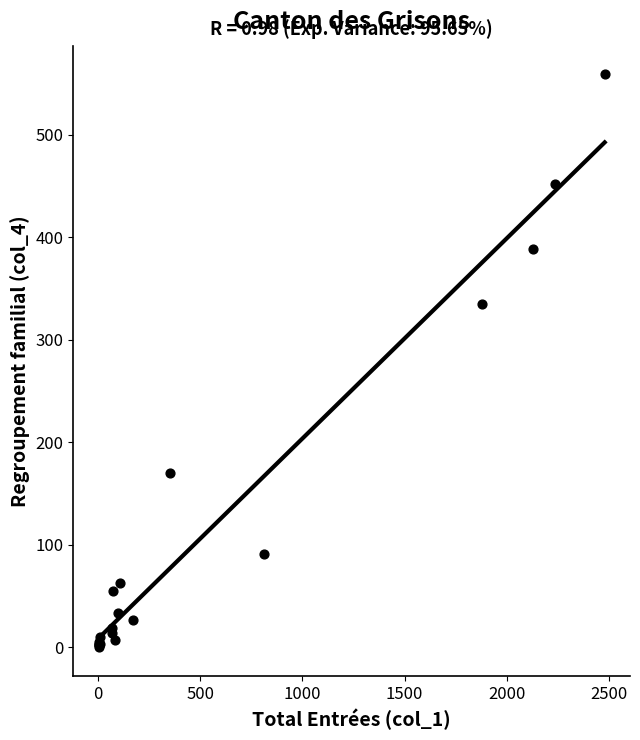

What Y value in the scatter plot is closest to 279?

335